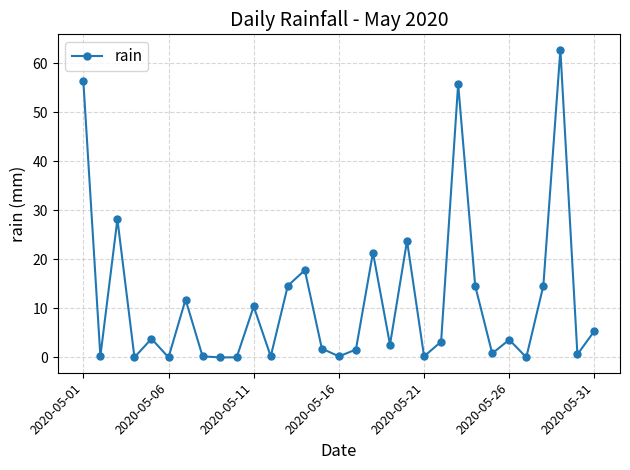

What is the difference between the maximum and second lowest values?

62.8